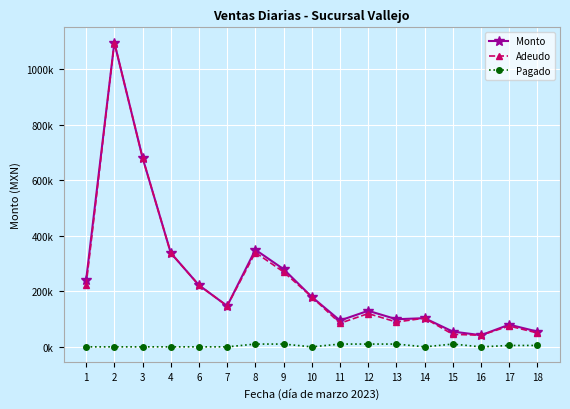

True or false: Monto has a value of 282536.5 at 10.

False